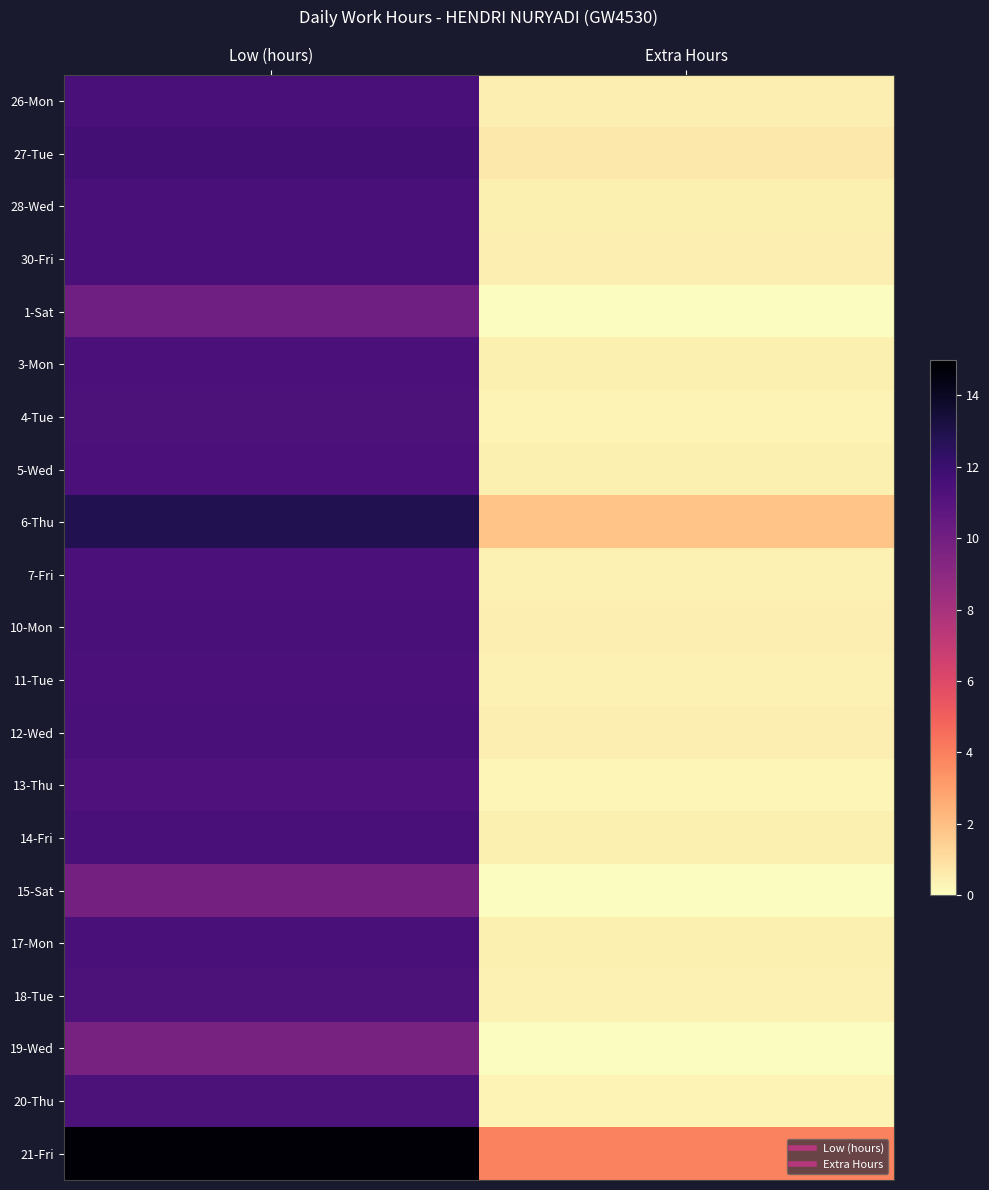

What is the difference between the highest and lowest values at Extra Hours?

3.9